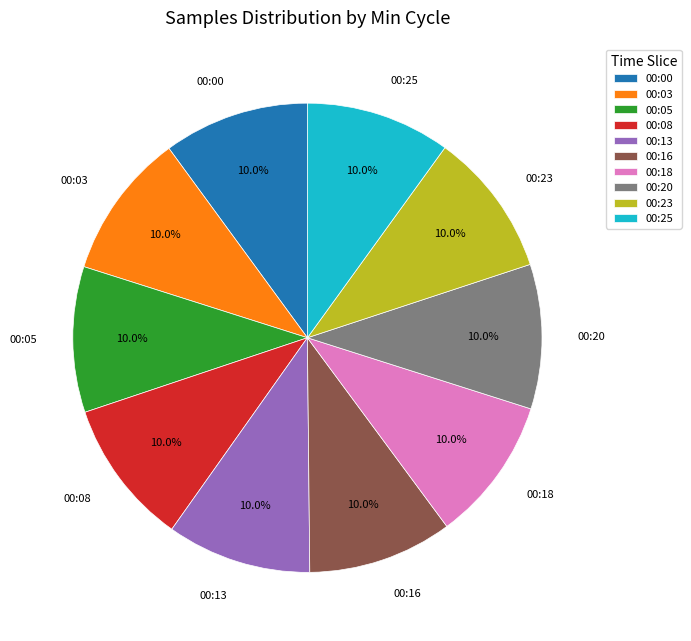

What portion of the pie excludes 00:05?

90.0%